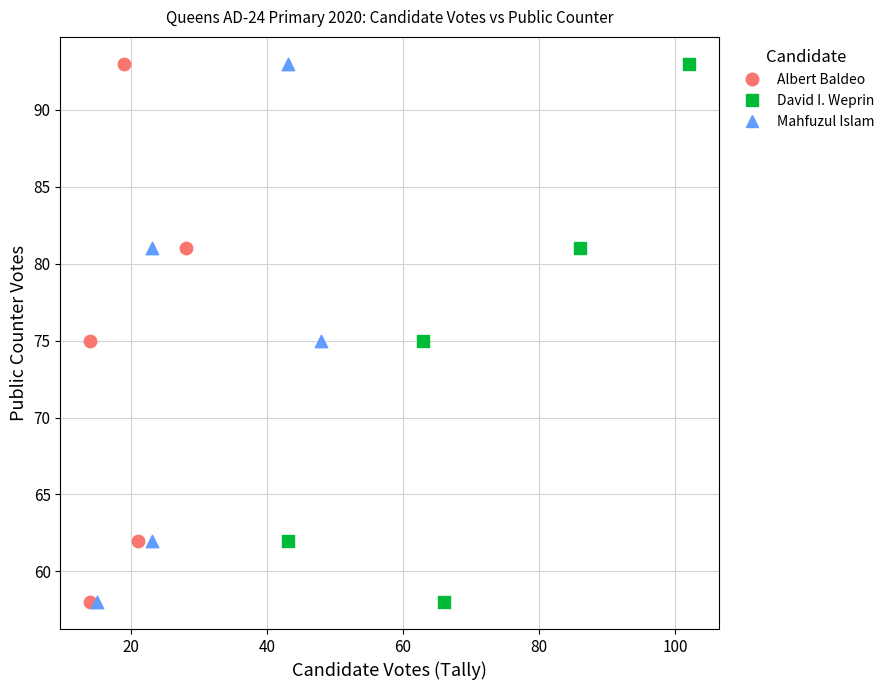

What are all the series names shown in the legend?

Albert Baldeo, David I. Weprin, Mahfuzul Islam